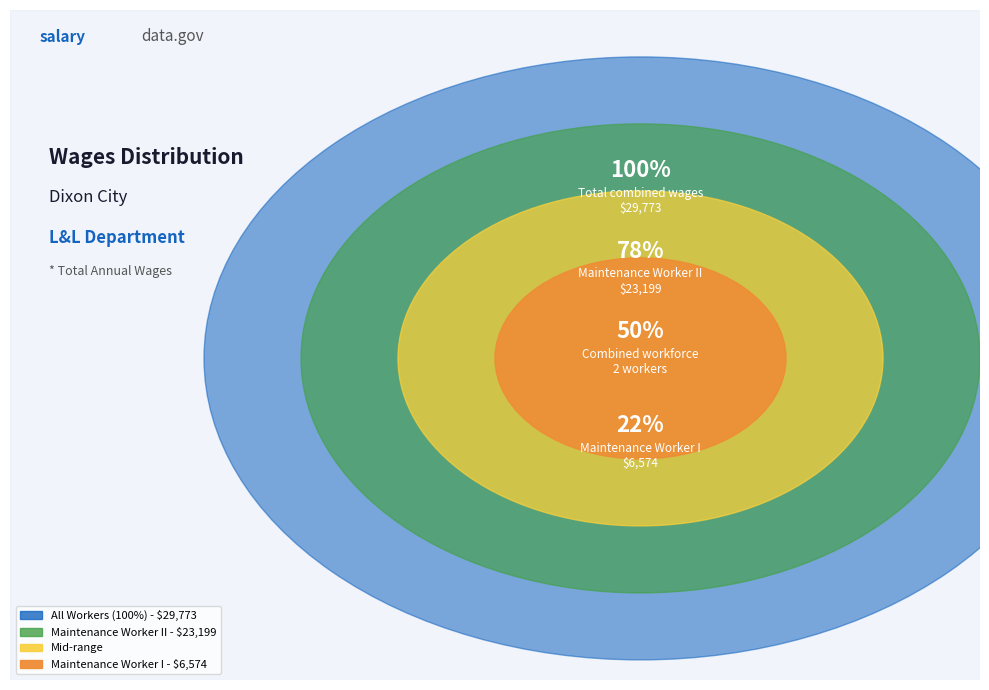

Does any single category account for the majority?

Yes